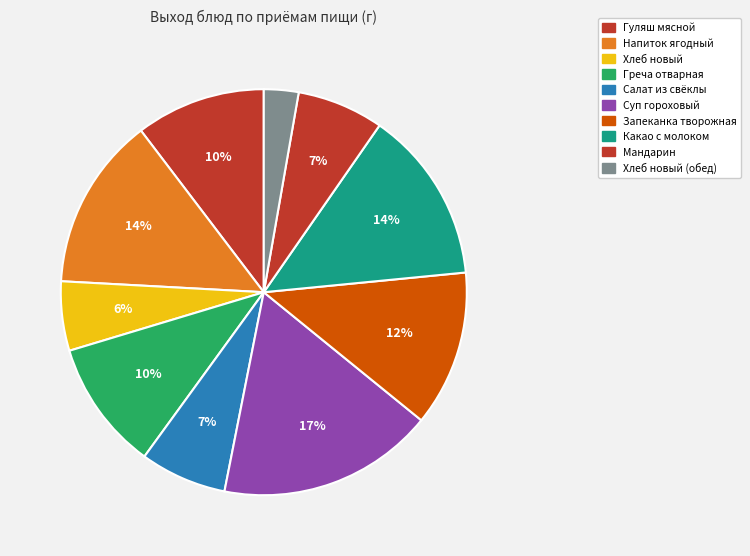

Is it true that Напиток ягодный is 6% of the pie?

False